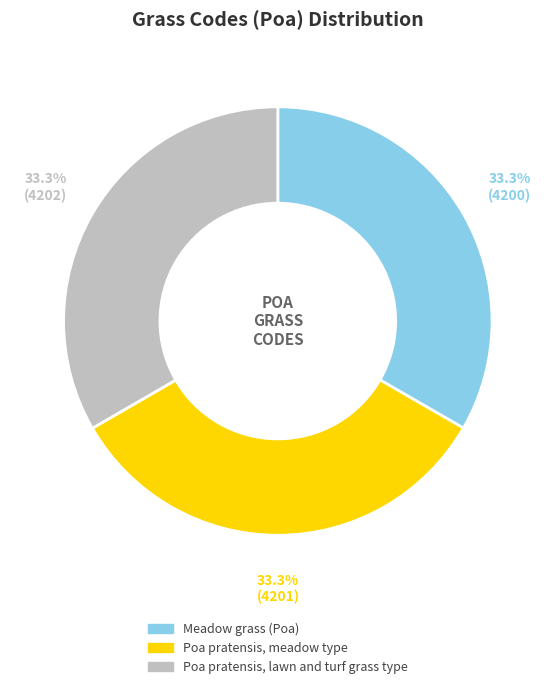

The Poa pratensis, lawn and turf grass type slice represents 33% of the pie. True or false?

True